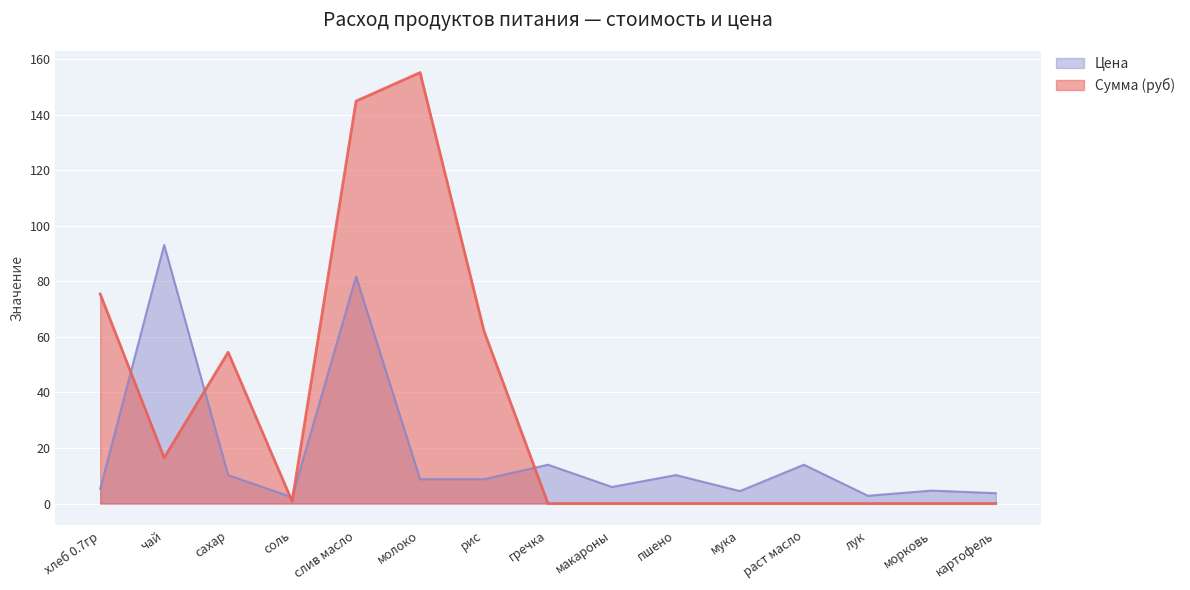

Where do Цена and Сумма (руб) first cross each other?

хлеб 0.7гр and чай